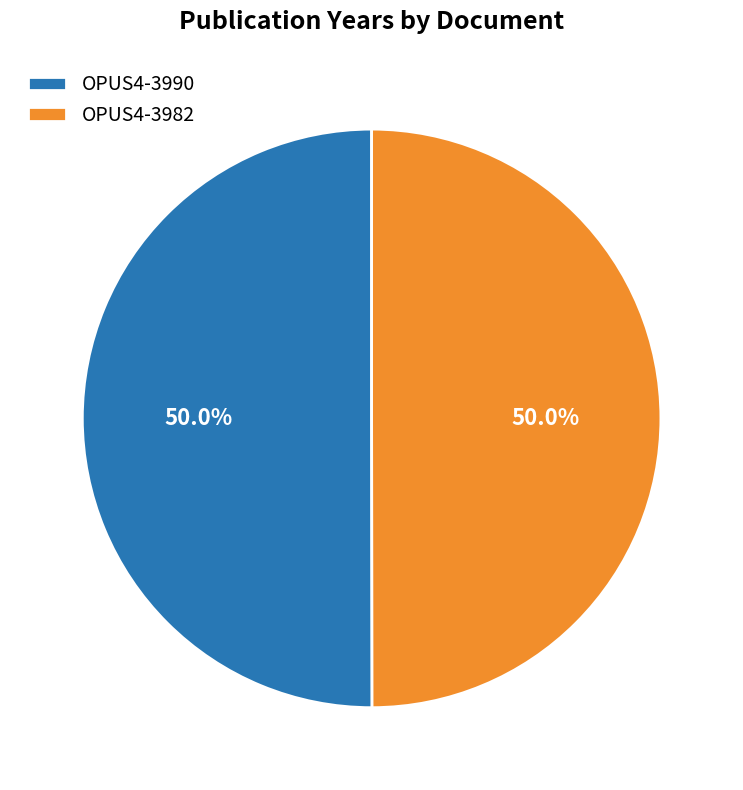

How many segments does this pie chart have?

2